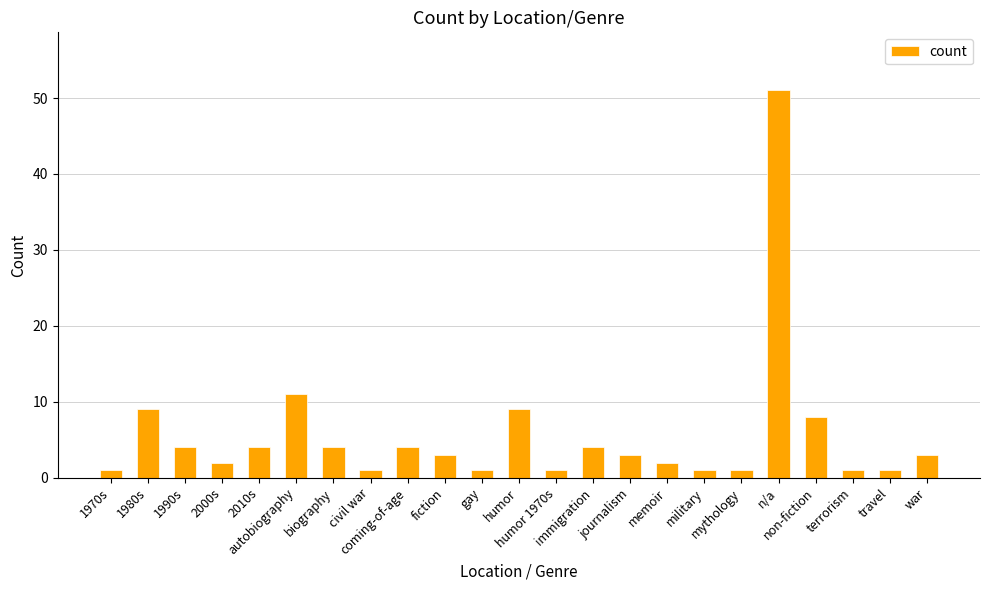

The chart shows a value of 6 at coming-of-age. True or false?

False